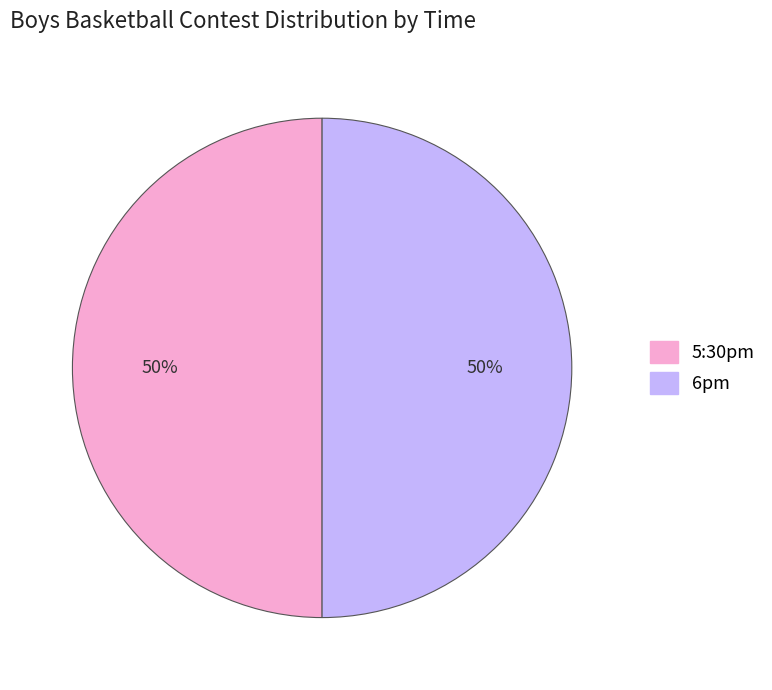

Combined, do 5:30pm and 6pm account for over 50%?

Yes